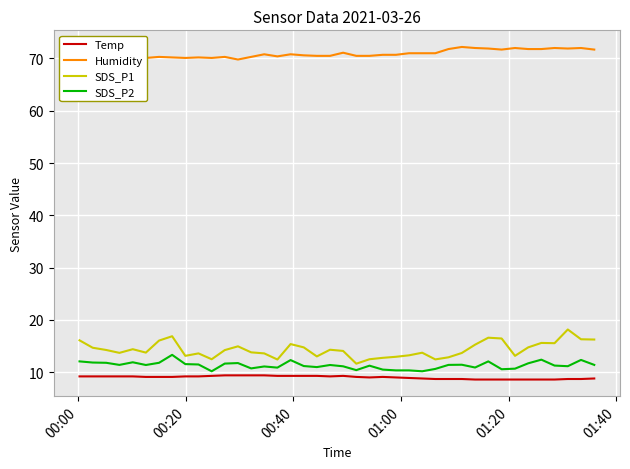

What is the highest value of the Temp series?

9.4